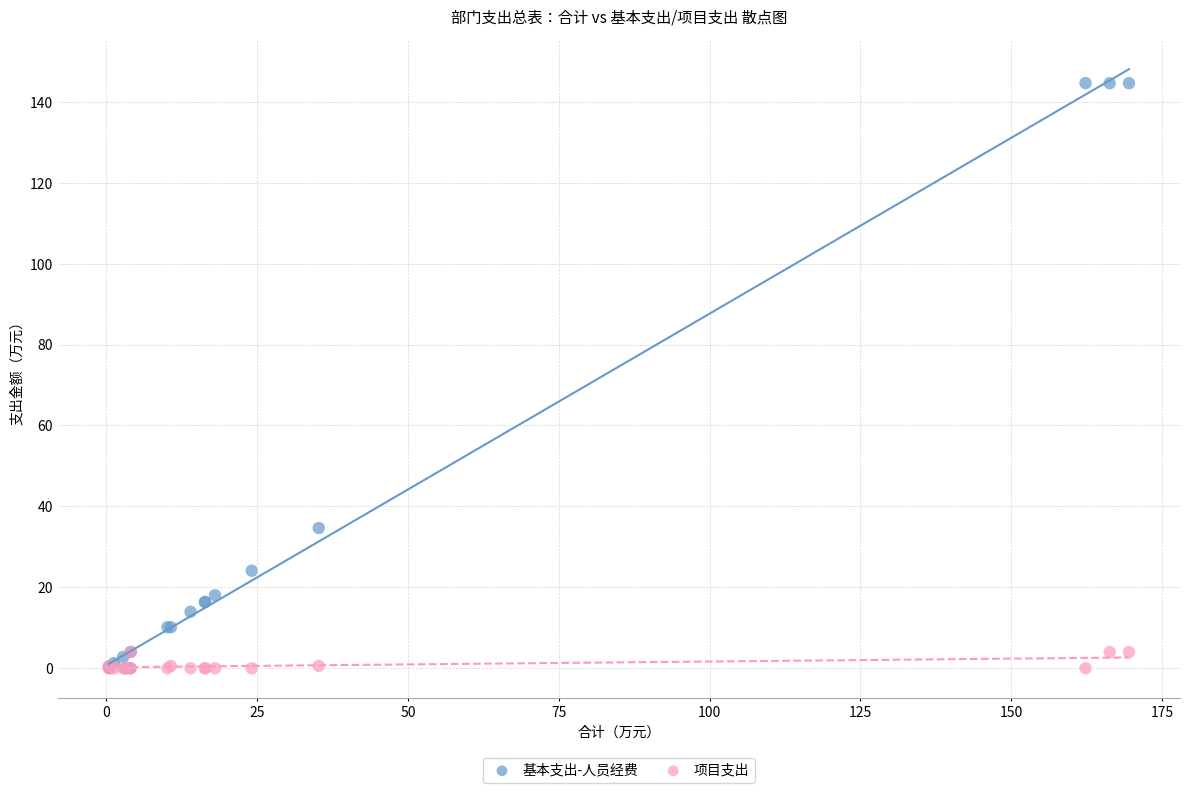

Which series reaches the maximum Y coordinate?

基本支出-人员经费